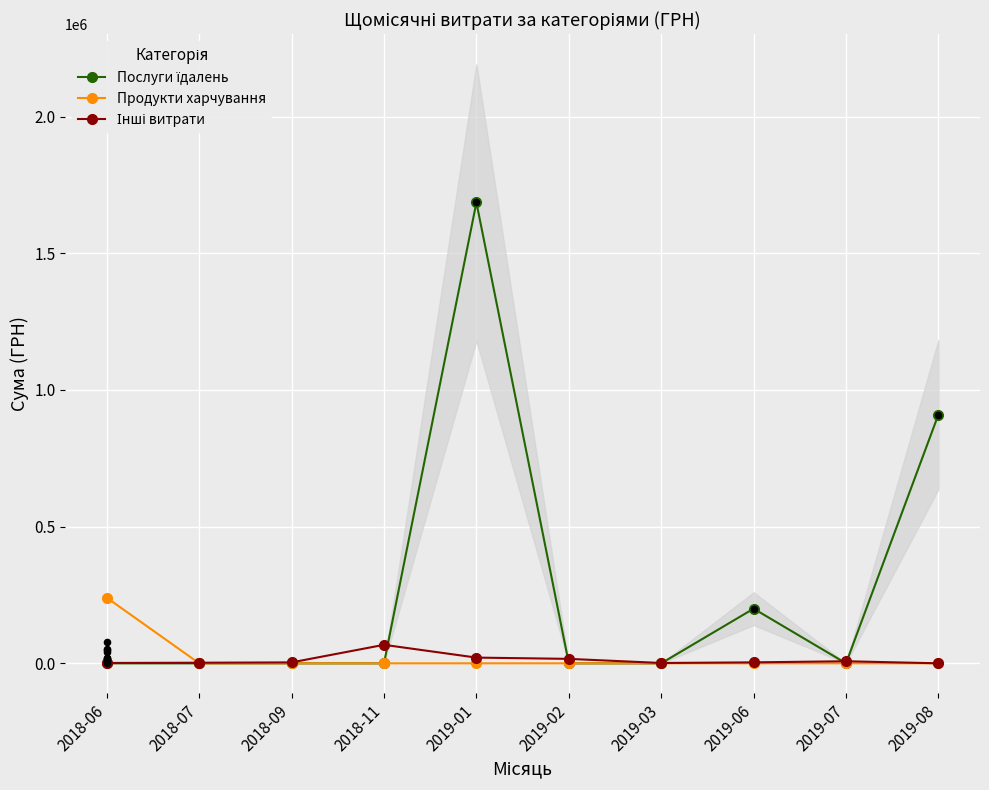

Which series has the largest total across all categories?

Послуги їдалень